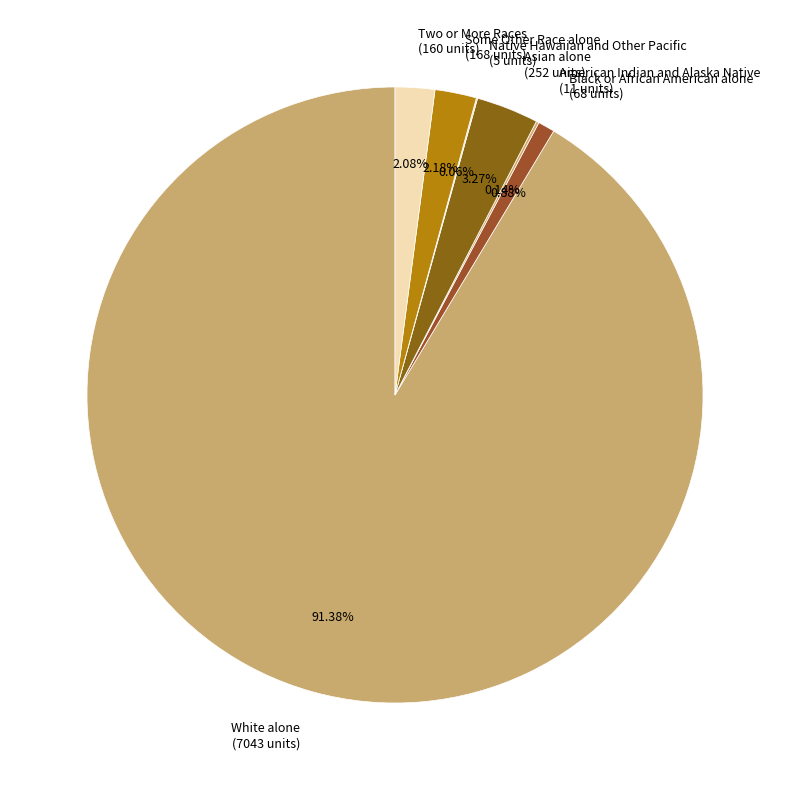

Combined, do Two or More Races (160 units) and Black or African American alone (68 units) account for over 50%?

No